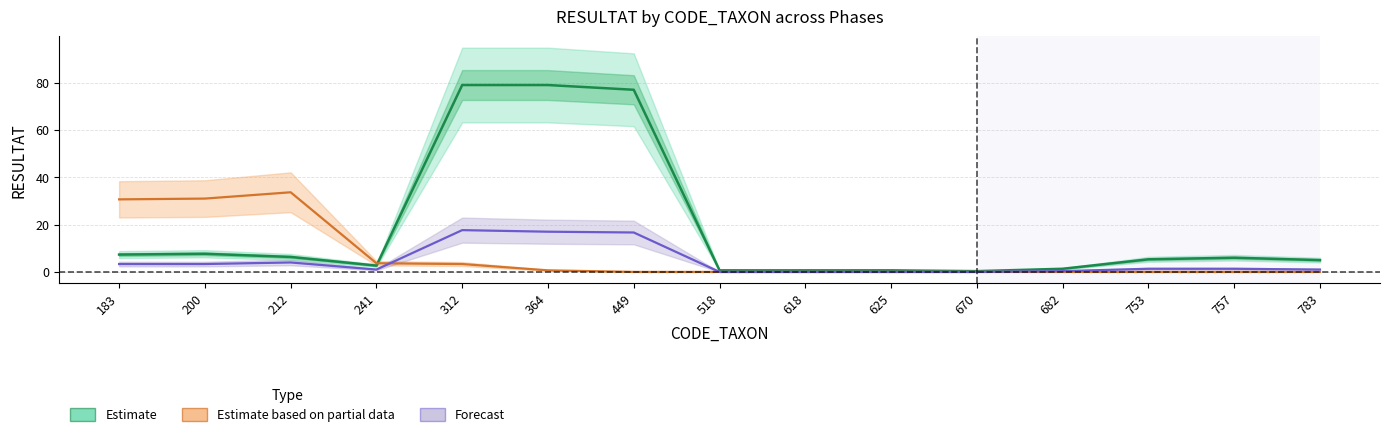

Which series ends up on top after the final intersection of Phase B (Estimate based on partial data) and Phase C (Forecast)?

Phase C (Forecast)